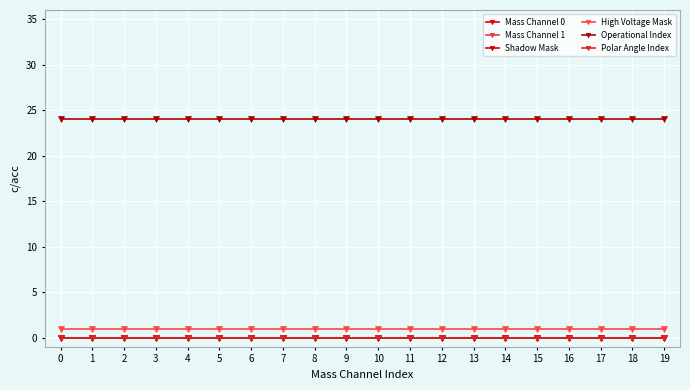

Is it true that Polar Angle Index equals 0 at 9?

True